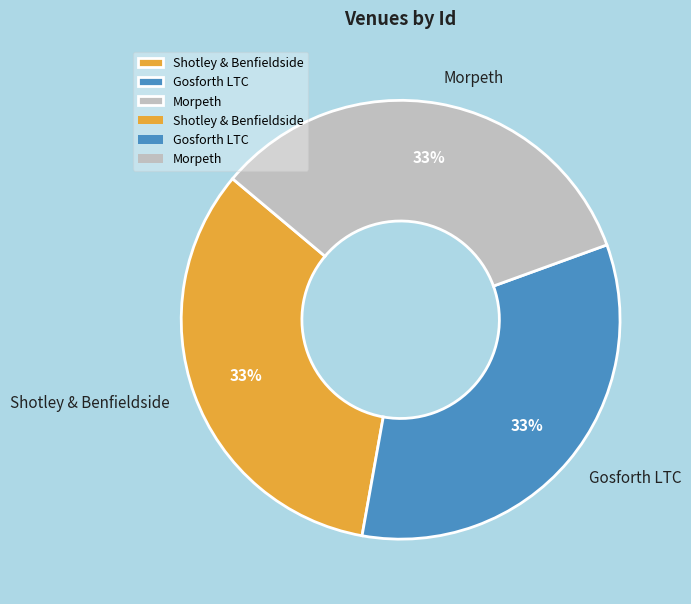

Do Morpeth and Gosforth LTC together represent more than half of the pie?

Yes